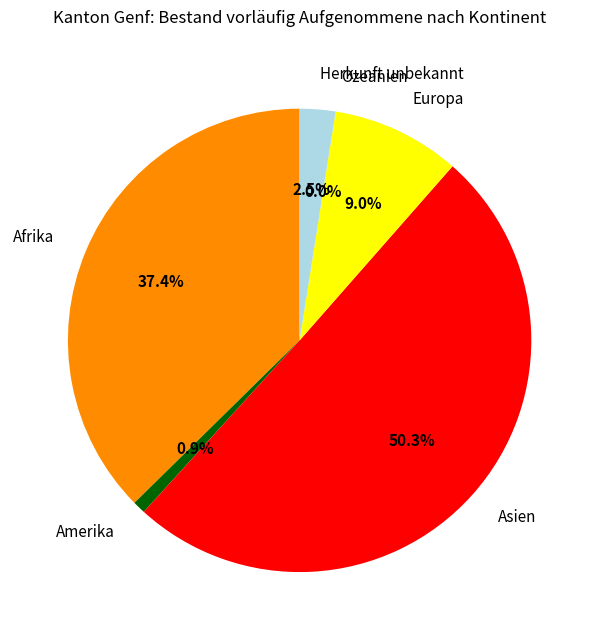

Does Amerika account for over 50% of the chart?

No